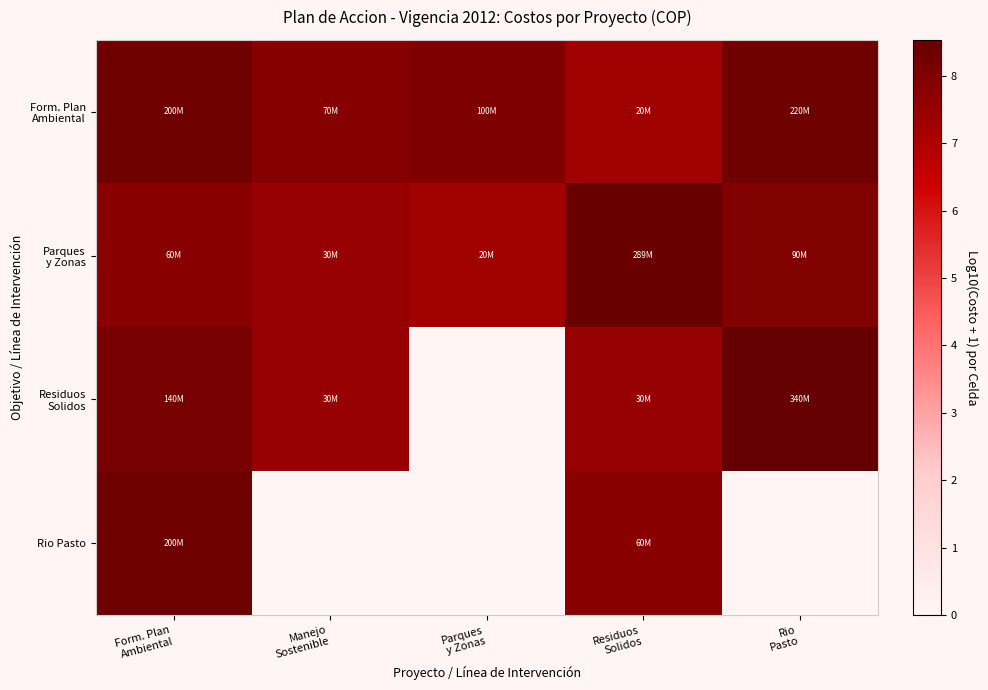

Rank the series at Form. Plan Ambiental from lowest to highest value.

Parques y Zonas, Residuos Solidos, Form. Plan Ambiental, Rio Pasto